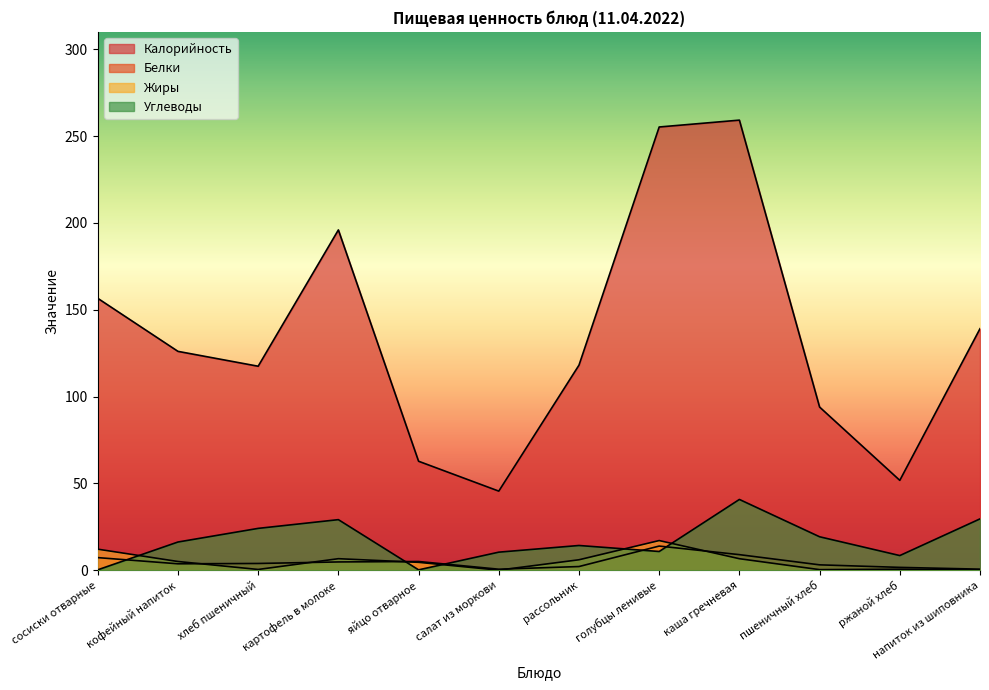

How many values in the Углеводы series are below 16?

6